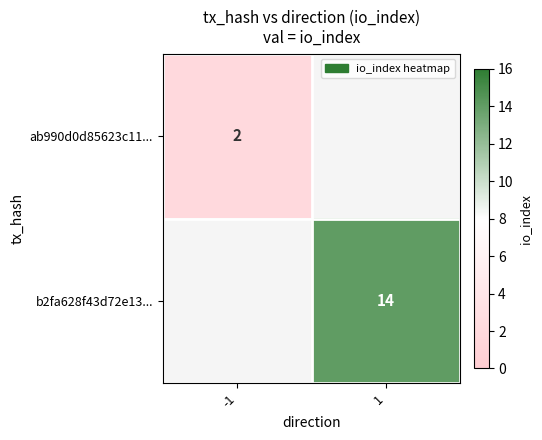

Is it true that b2fa628f43d72e13... equals 14 at 1?

True